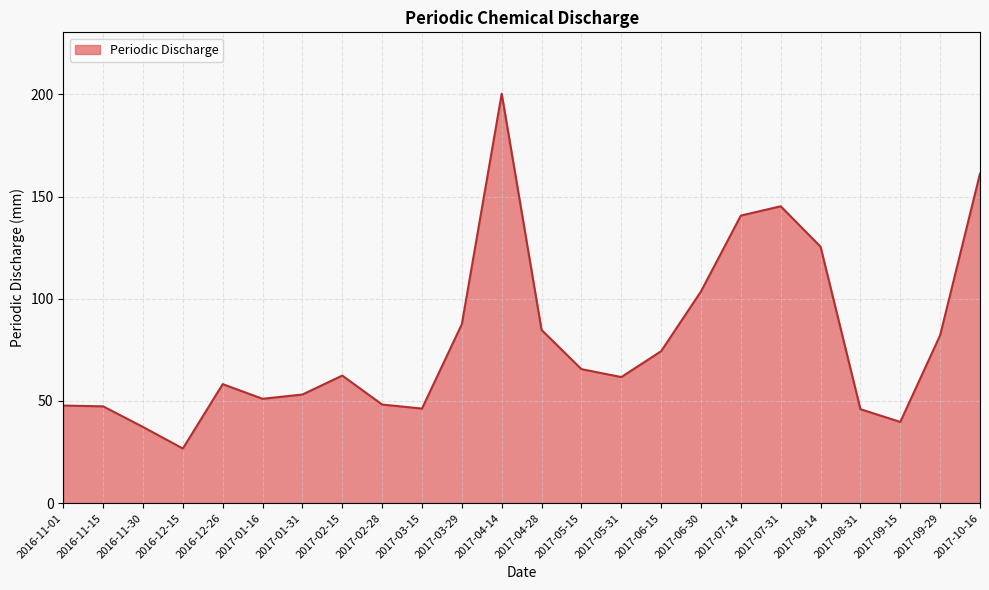

What is the change in value from 2016-11-01 to 2017-08-14?

+77.7